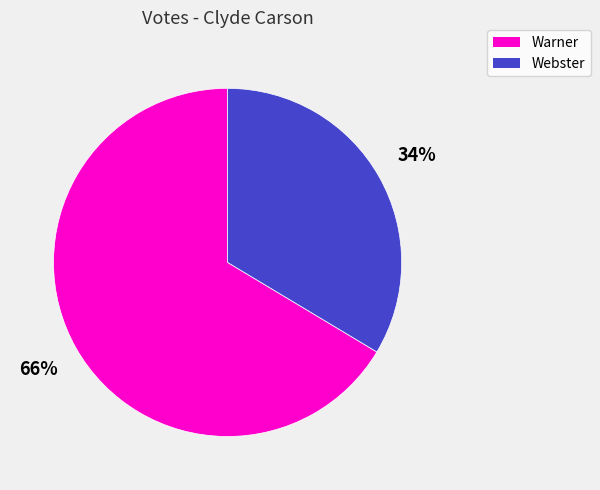

How many segments does this pie chart have?

2